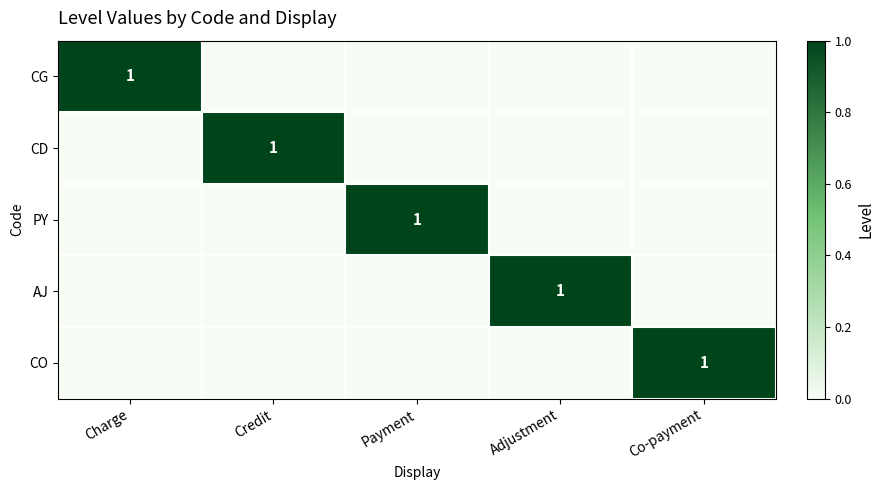

How many data points in PY are above 0?

1